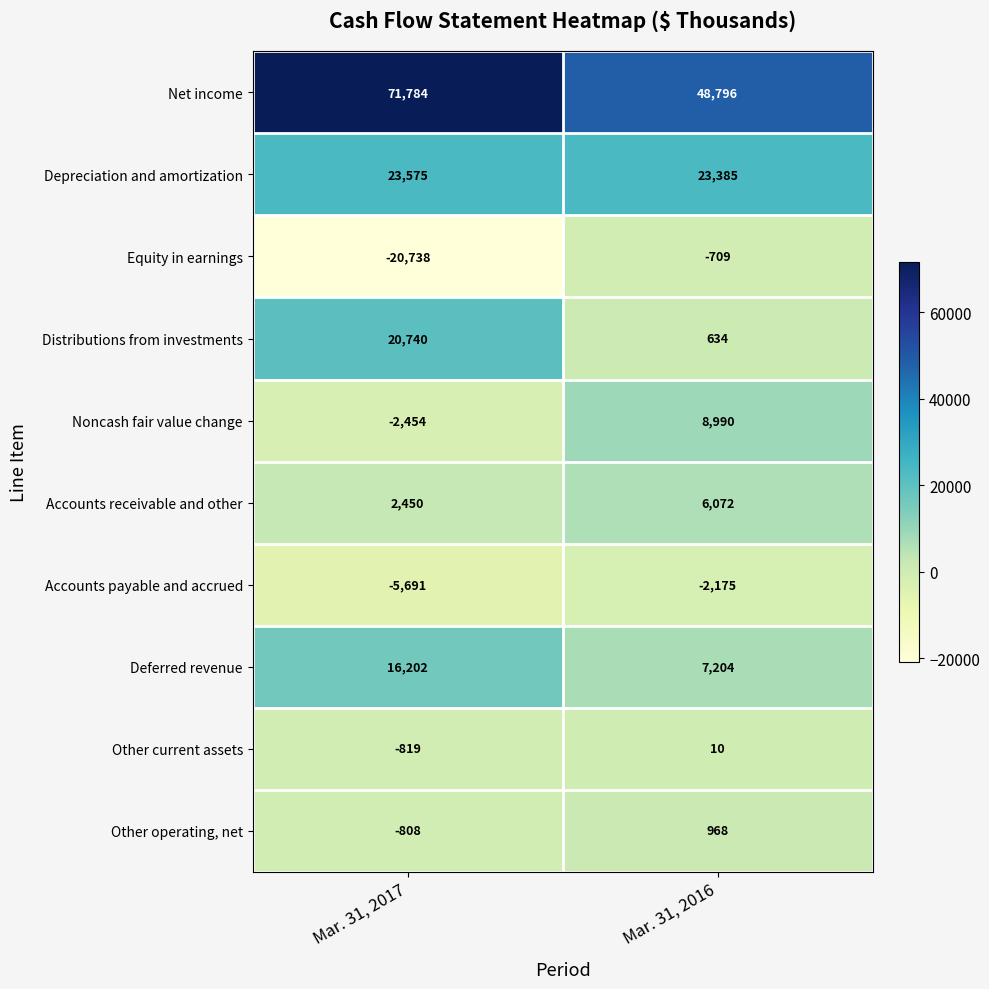

How many distinct data groups are displayed?

10